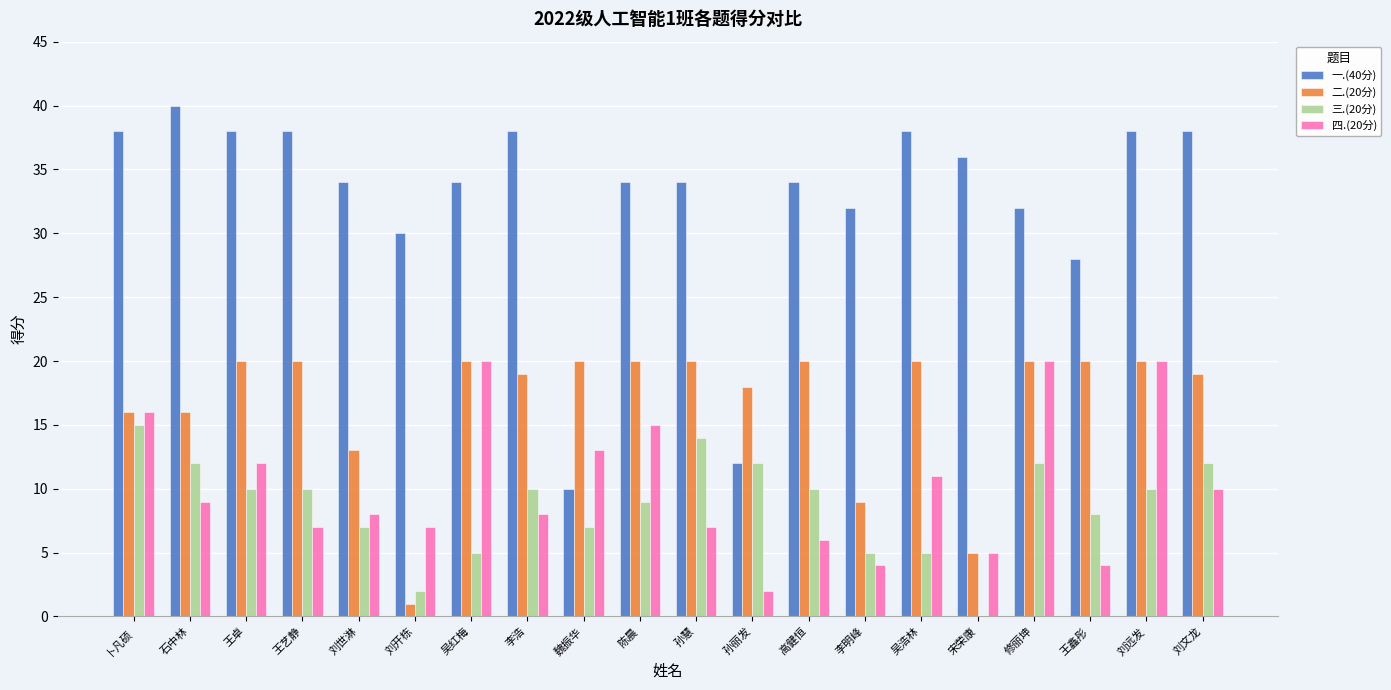

Which series has the largest total across all categories?

一.(40分)